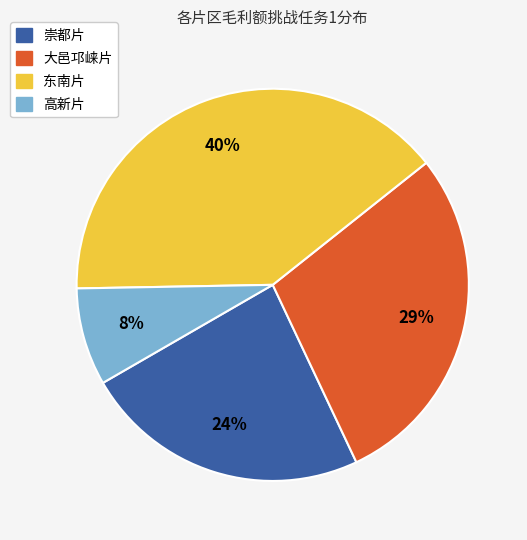

Does any single category account for the majority?

No